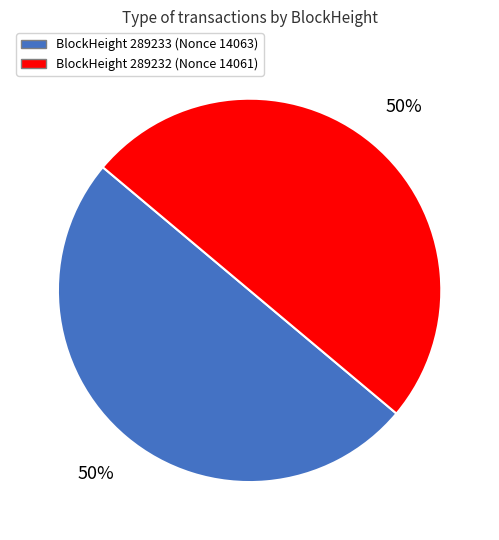

How many segments does this pie chart have?

2